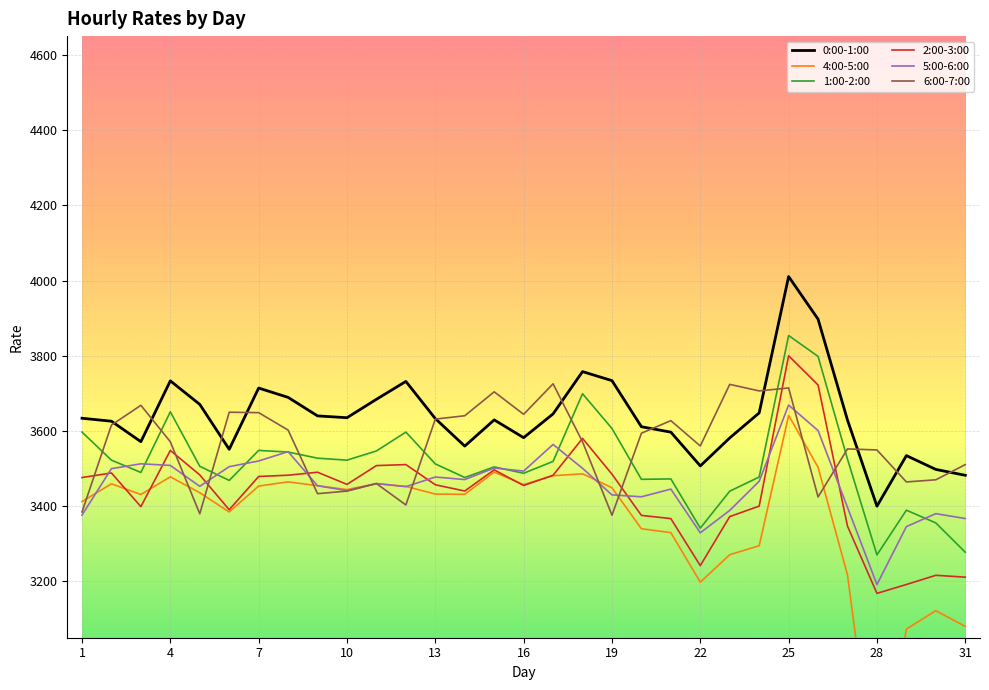

Is this an area chart (filled region under the line)?

No